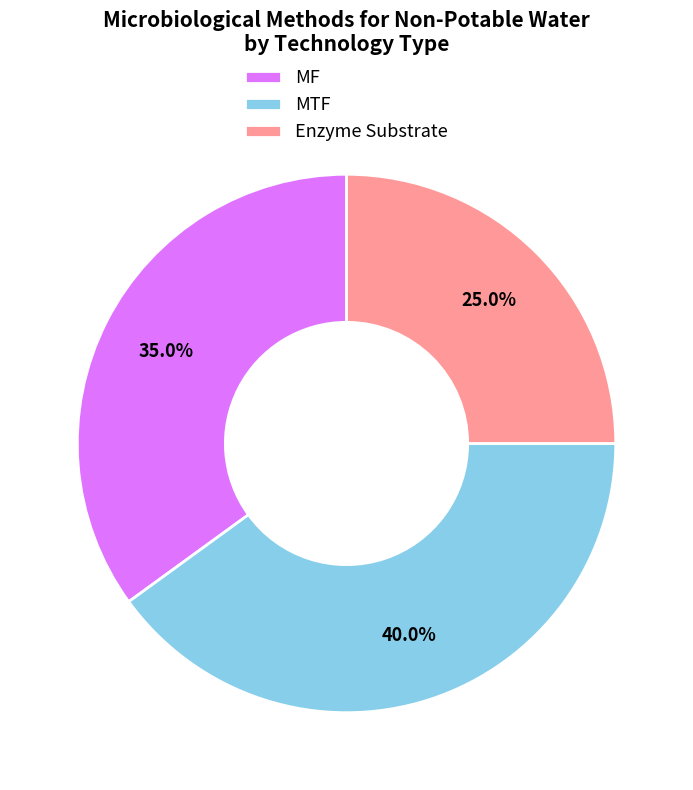

What percentage is NOT represented by MTF?

60.0%